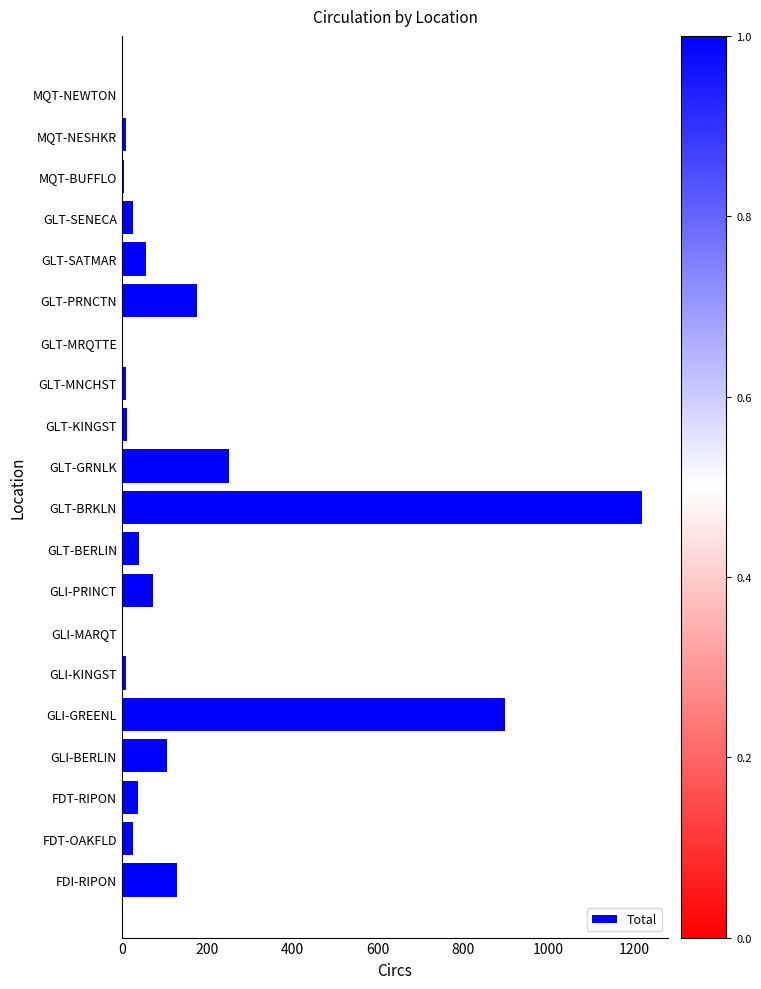

Which has a higher value, GLT-MNCHST or GLI-PRINCT?

GLI-PRINCT